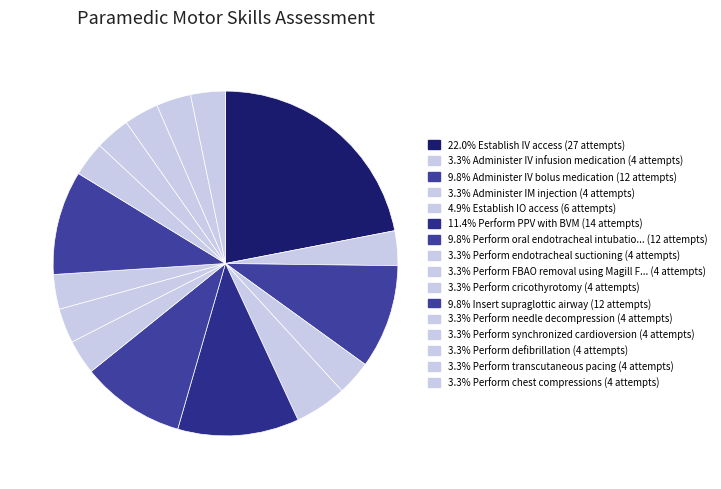

Count the number of slices in the pie.

16